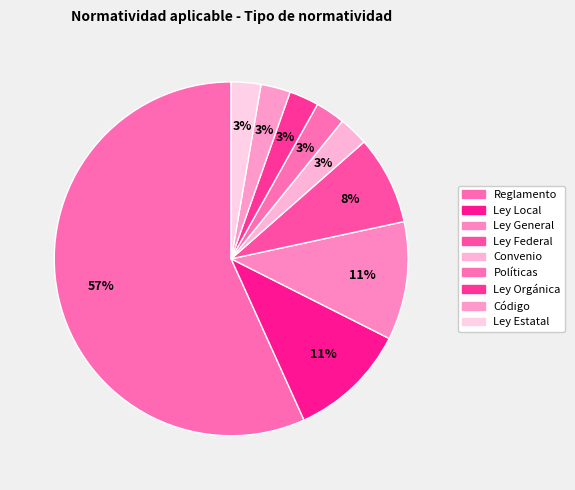

Count the number of slices in the pie.

9